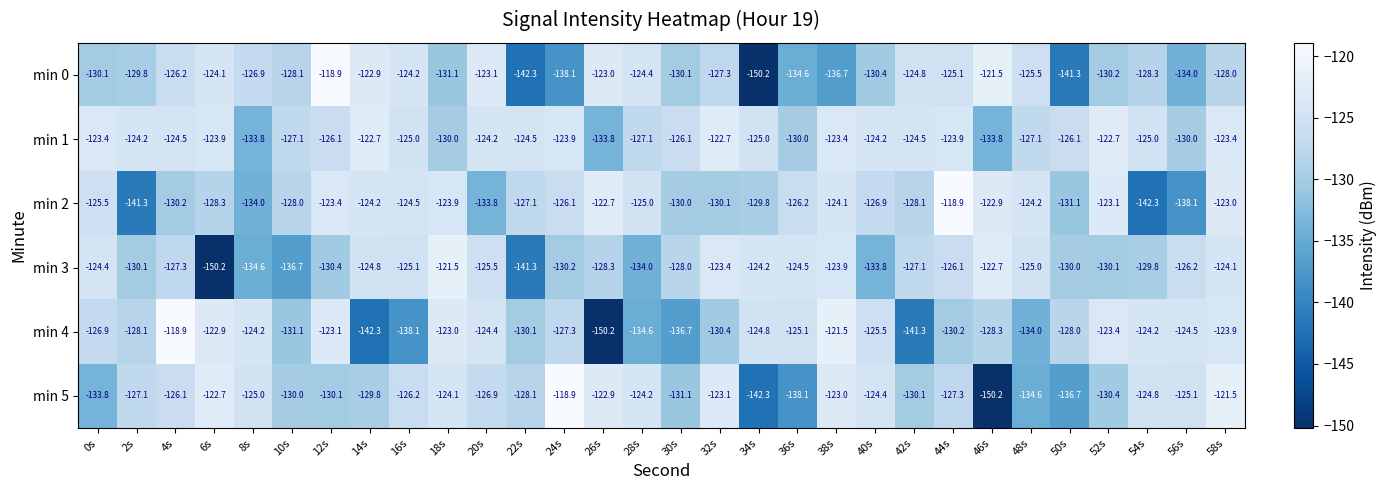

What is the difference between the min 3 values at 42s and 50s?

2.9